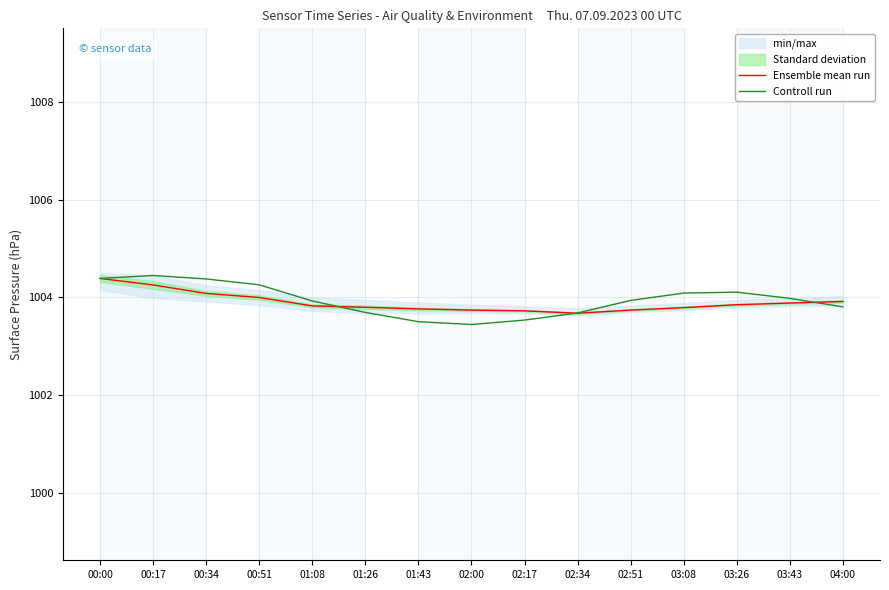

Which series has the largest total across all categories?

Controll run